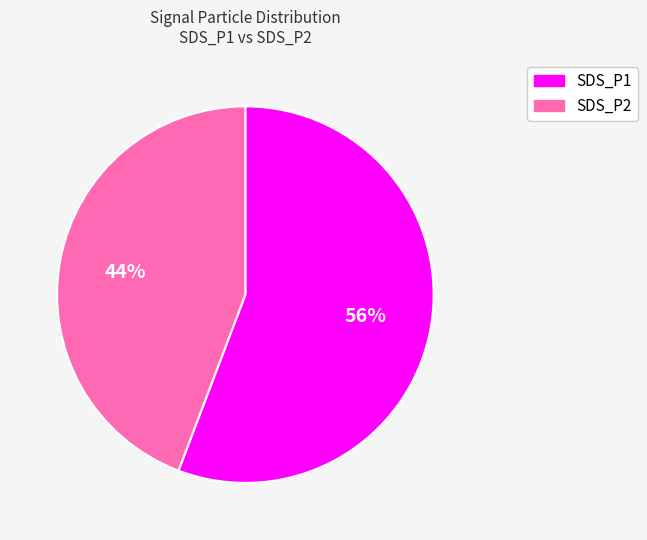

Approximately how many times larger is the value at SDS_P2 compared to SDS_P1?

0.8